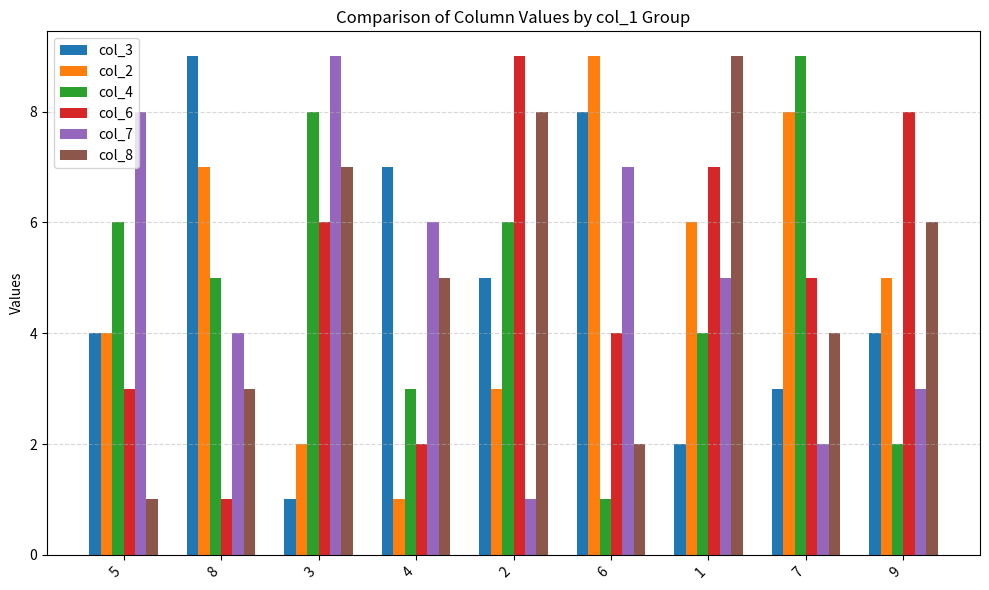

Is the value of col_8 at 7 greater than the value of col_4 at 9?

Yes